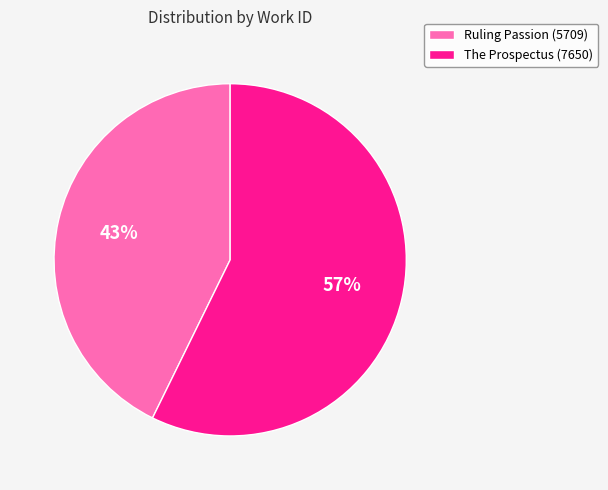

Rank the categories by value from lowest to highest.

Ruling Passion (5709), The Prospectus (7650)